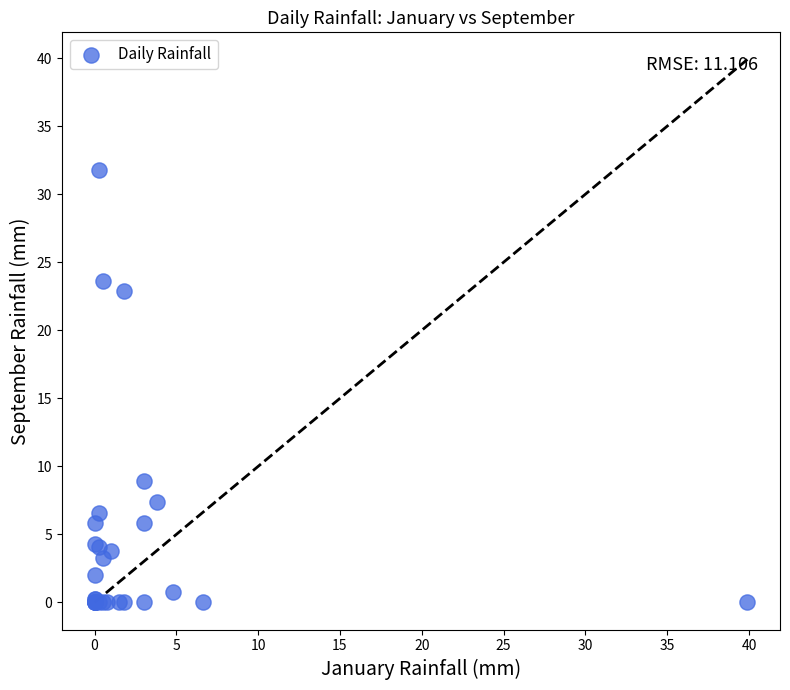

What Y value in the scatter plot is closest to 15?

8.9